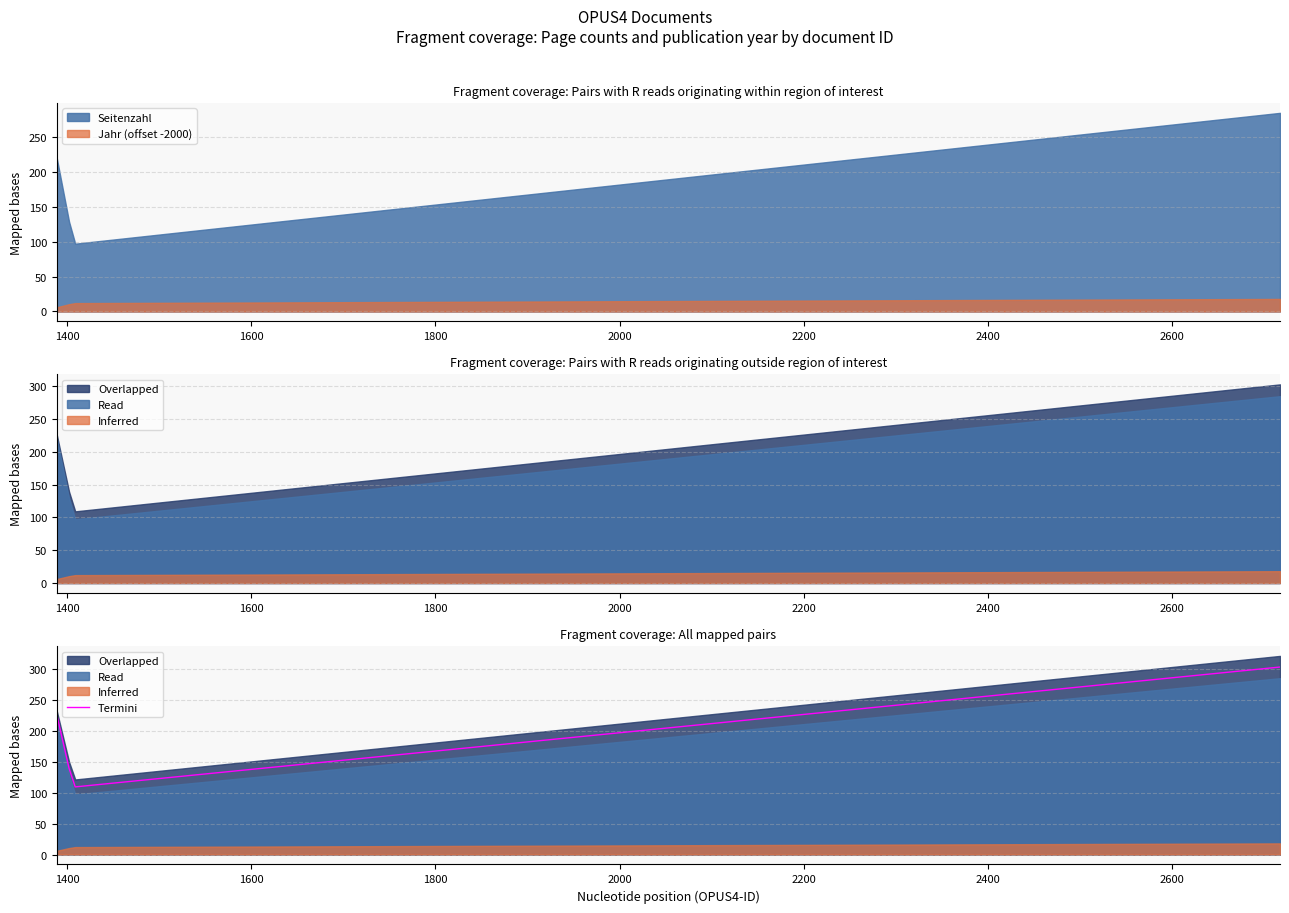

How many lines are shown in the chart?

1